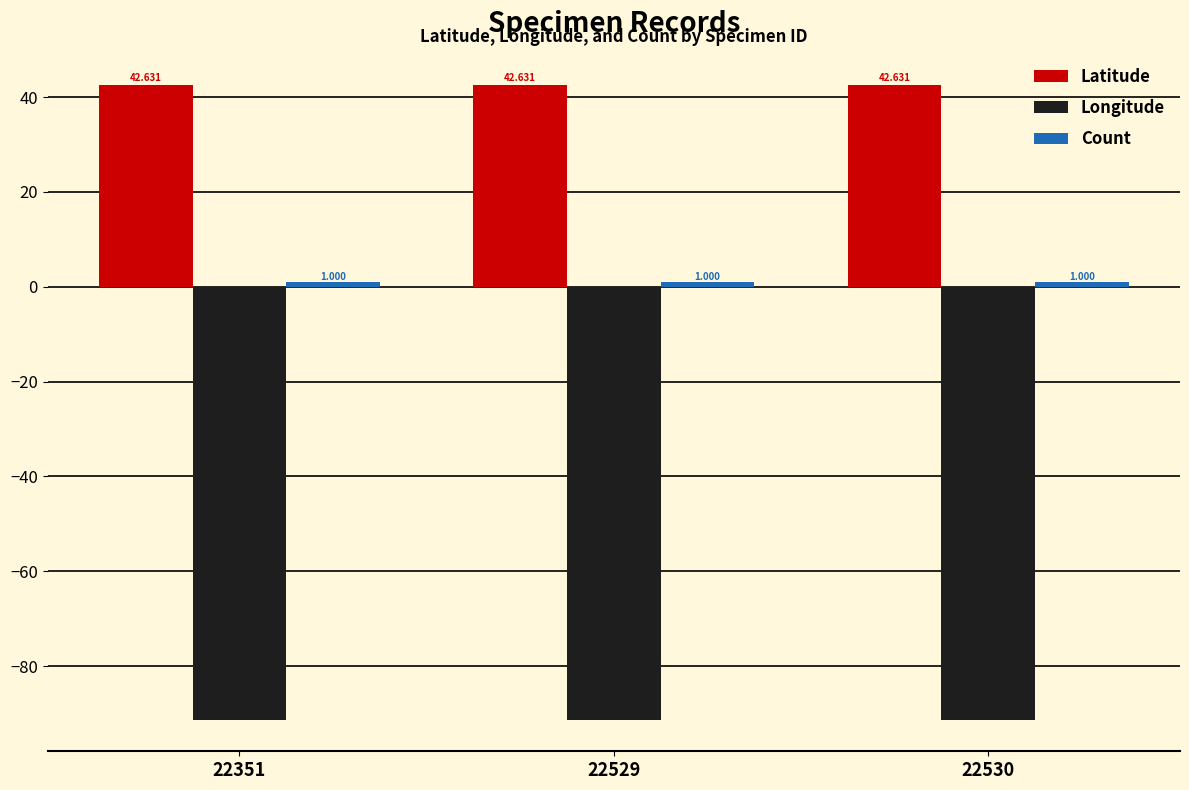

Reading left to right, extract all data points from this chart.

Latitude: 42.6	42.6	42.6
Longitude: -91.3	-91.3	-91.3
Count: 1.0	1.0	1.0